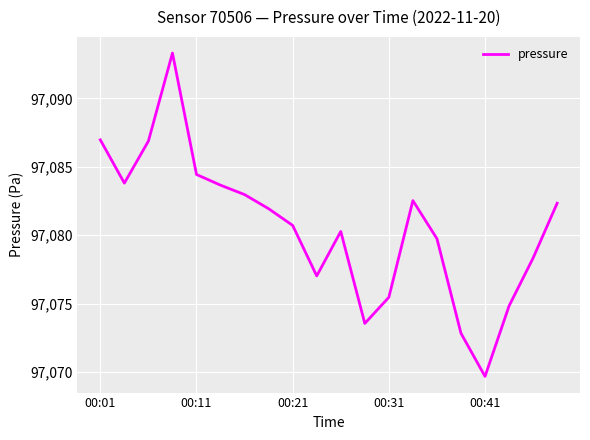

What is the greatest value displayed?

97093.3